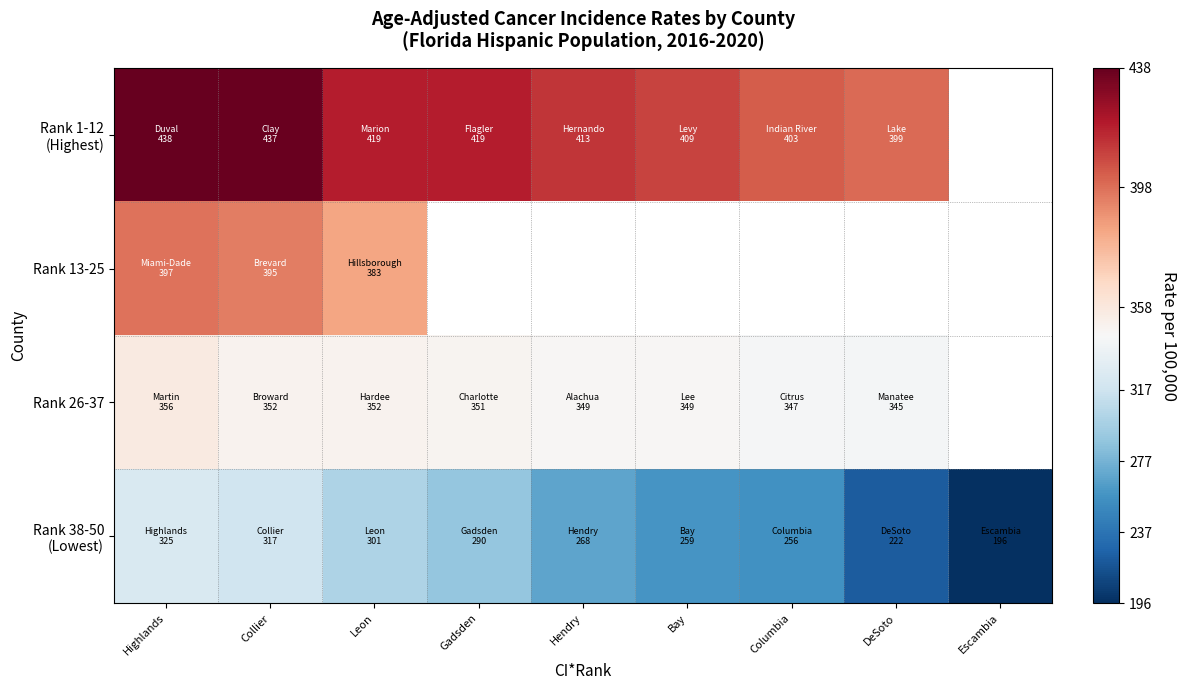

Which category has the highest value in the Rank 26-37 series?

Highlands